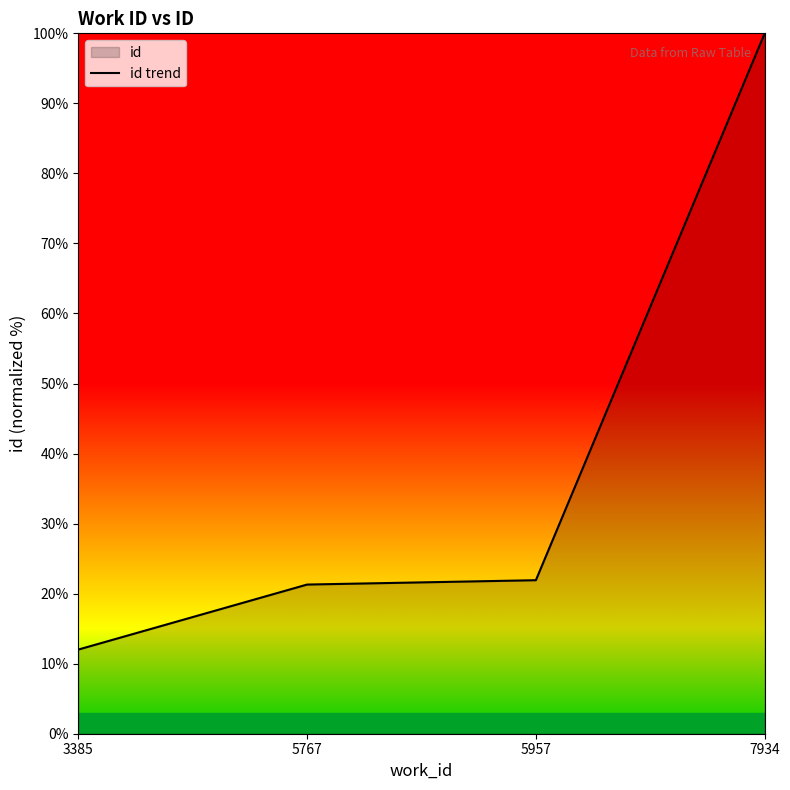

Rank the categories by value from highest to lowest.

7934, 5957, 5767, 3385